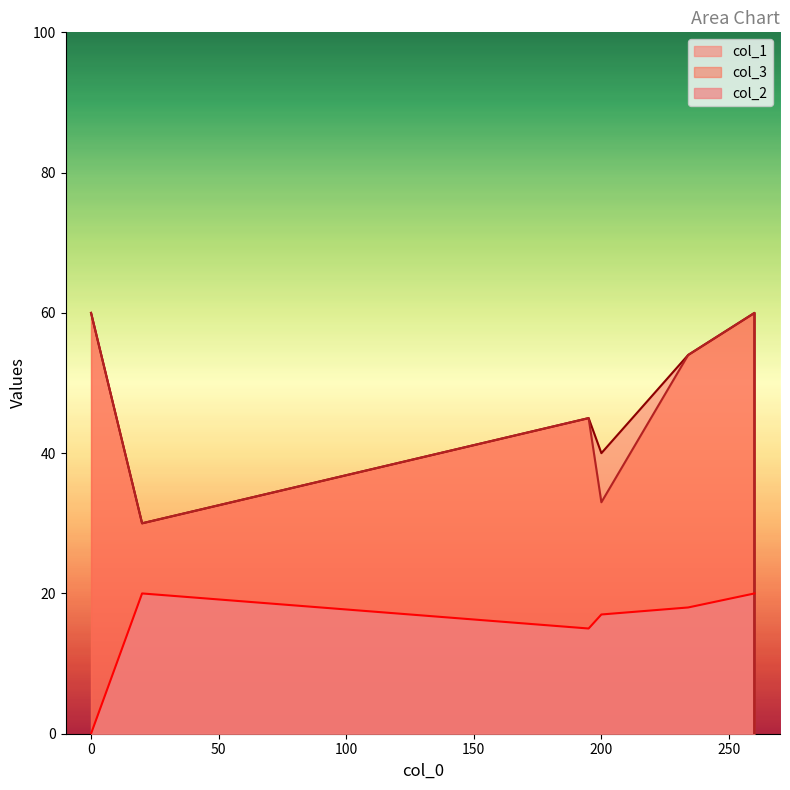

Between 234 and 195, which series saw the biggest shift?

col_1